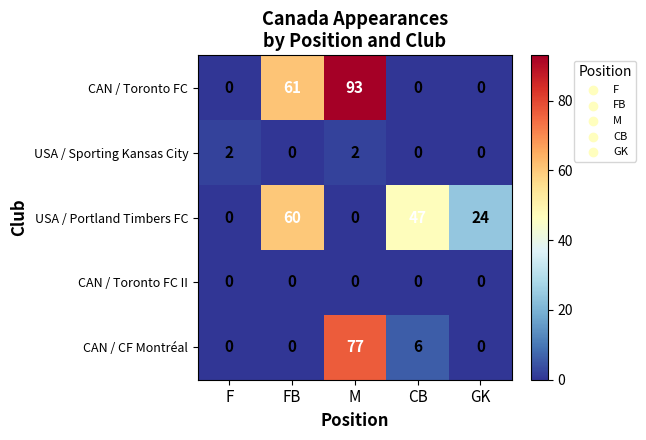

What is the total value across all series at F?

2